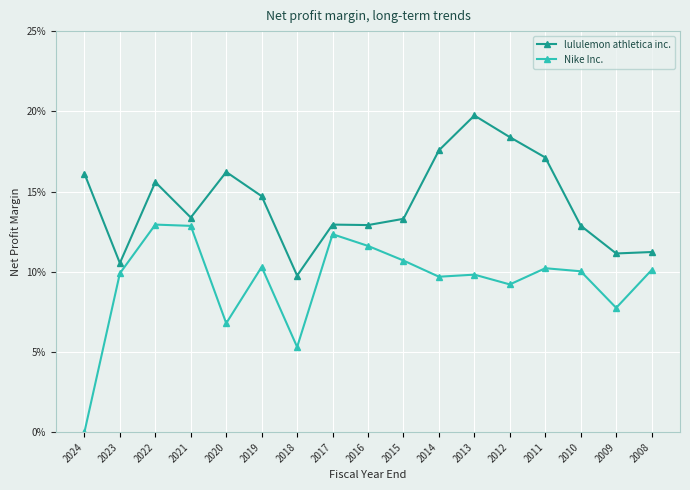

What is the sum of the lululemon athletica inc. values at 2011 and 2018?

0.3